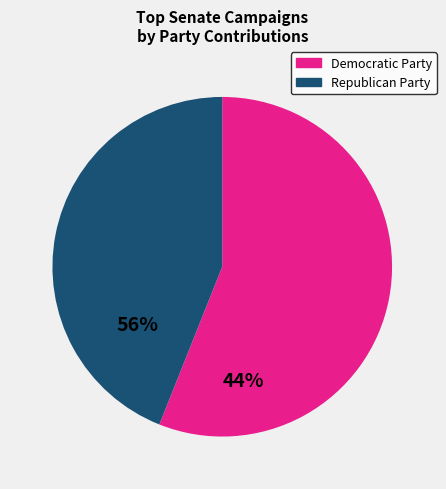

Does any single category account for the majority?

Yes